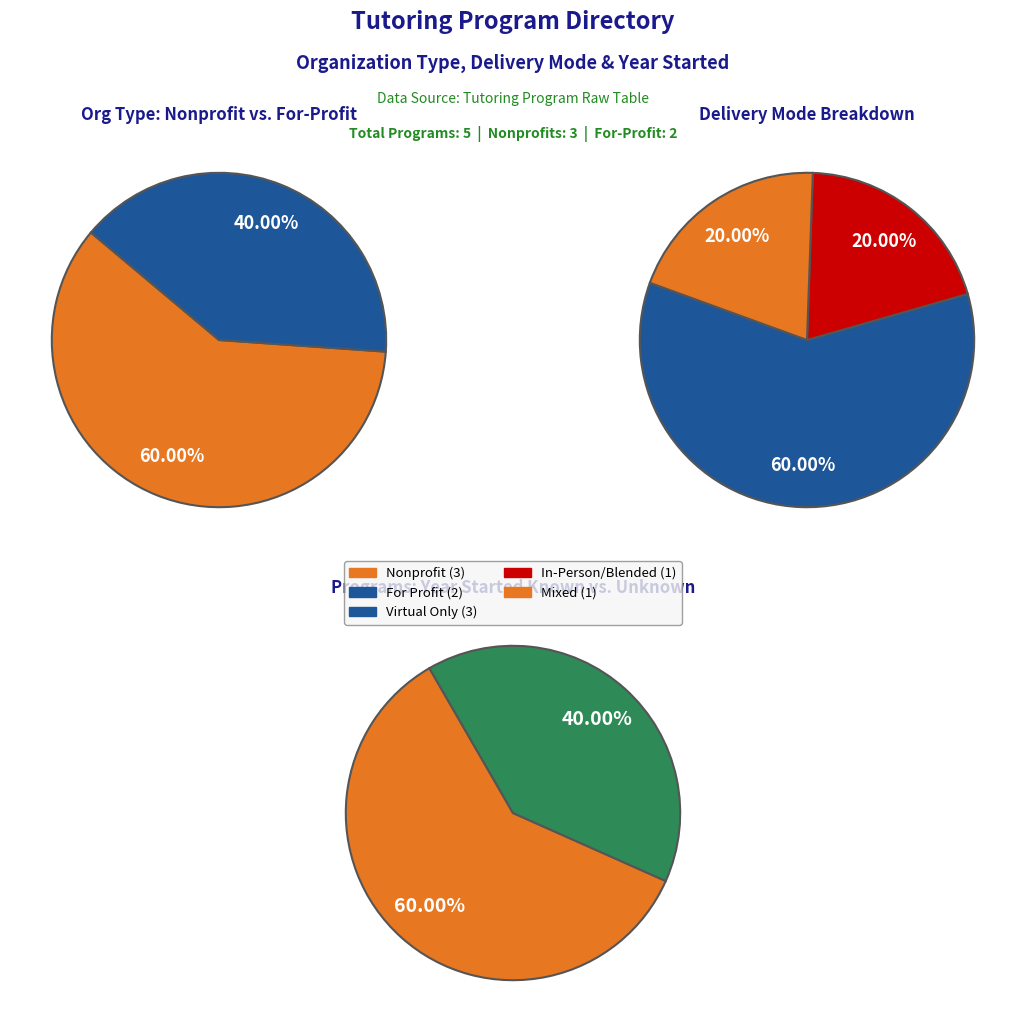

The 2 slice represents 10% of the pie. True or false?

False